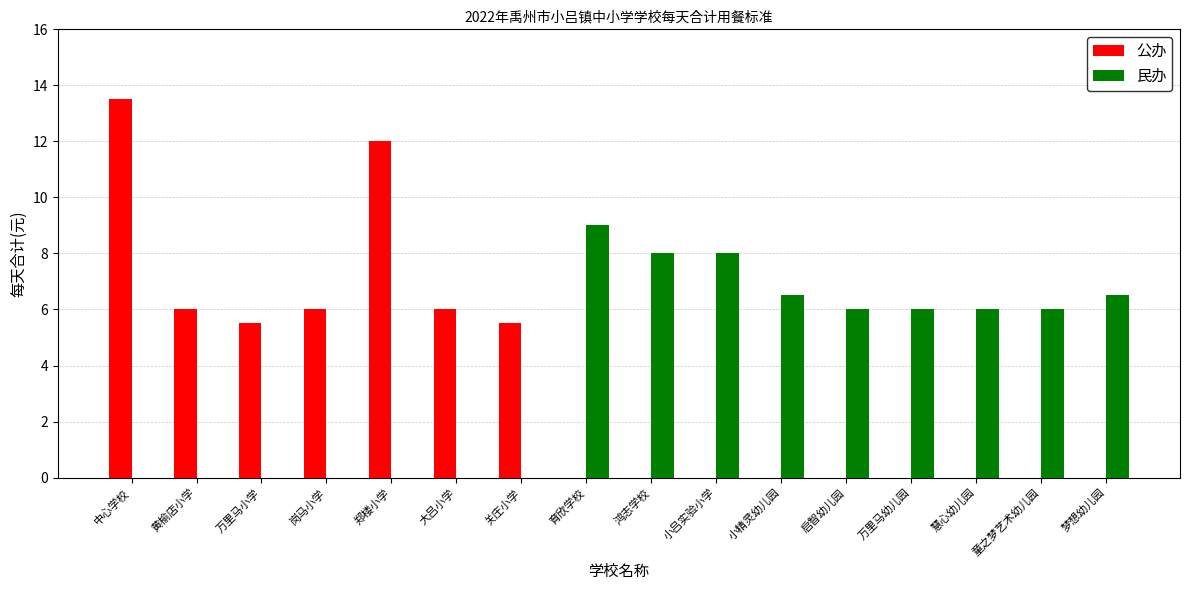

The 民办 series shows 8.1 at 童之梦艺术幼儿园. True or false?

False